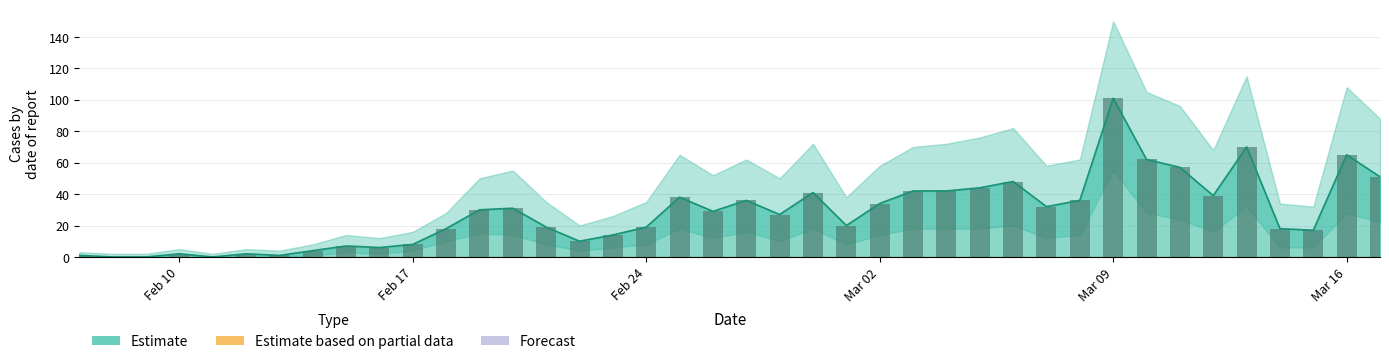

True or false: Cases has a value of 17 at 2020/2/26.

False